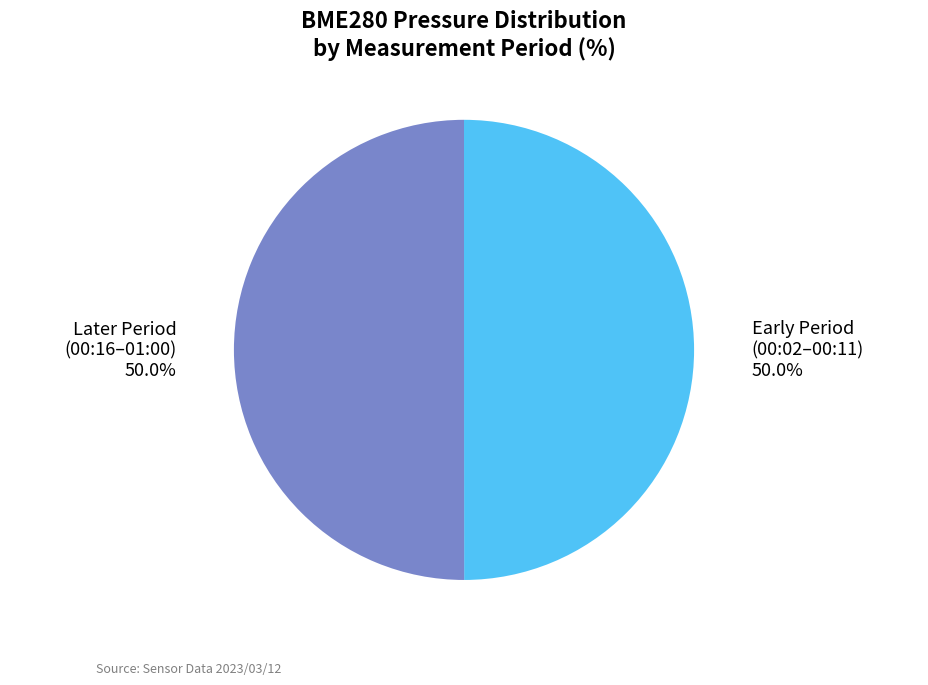

Do Later Period (00:16–01:00) and Early Period (00:02–00:11) together represent more than half of the pie?

Yes